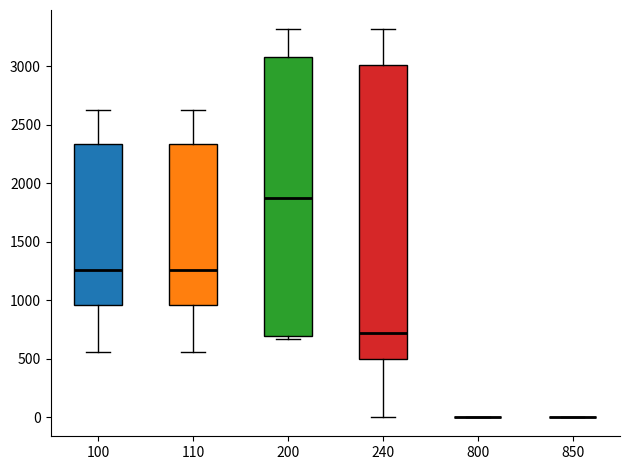

Reading left to right, read every box against the y-axis: the position of its median line, the range the box covers, and the ends of its whiskers. The values are not printed on the chart, so give them approximately, as read against the axis.

100: median 1250, box 950 to 2350, whiskers 550 to 2600
110: median 1250, box 950 to 2350, whiskers 550 to 2600
200: median 1850, box 700 to 3100, whiskers 650 to 3300
240: median 700, box 500 to 3000, whiskers 0 to 3300
800: box collapsed to a line at 0, whiskers 0 to 0
850: box collapsed to a line at 0, whiskers 0 to 0